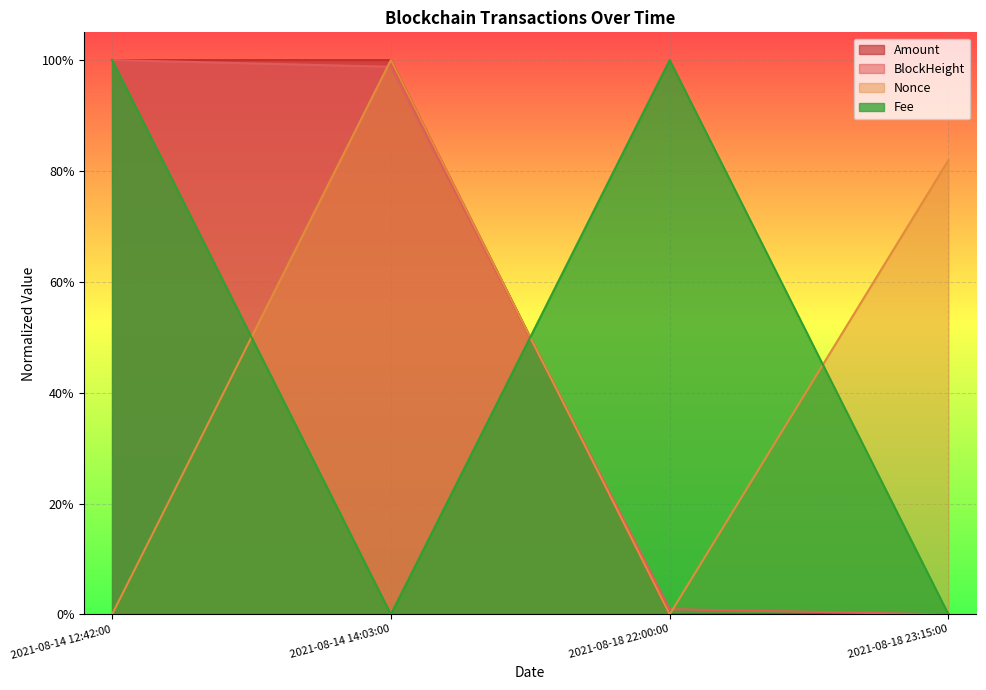

At which category does the chart reach its minimum across all series?

2021-08-18 23:15:00